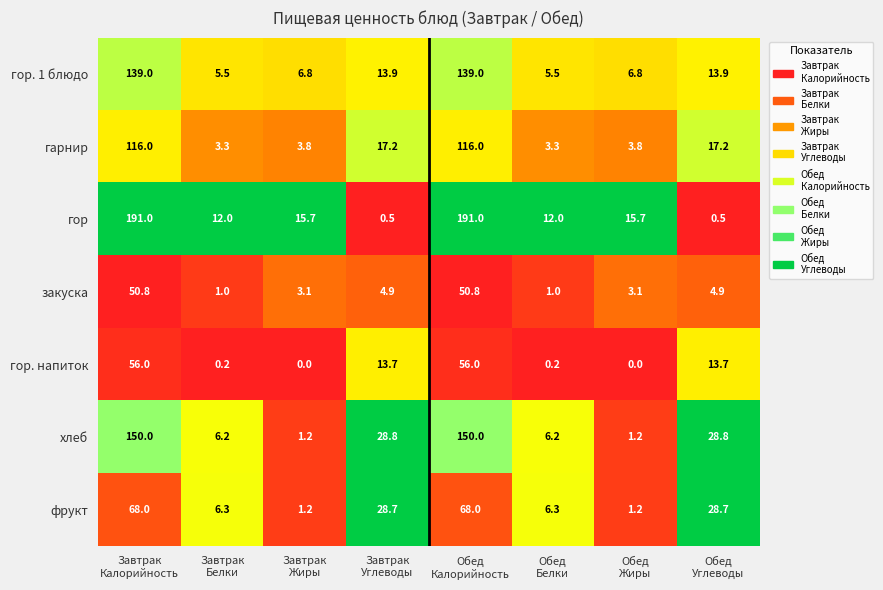

Rank the series by their maximum value, from highest to lowest.

гор, хлеб, гор. 1 блюдо, гарнир, фрукт, гор. напиток, закуска